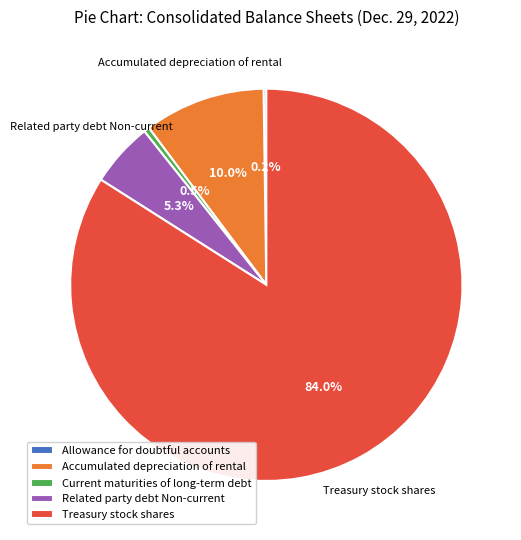

What is the majority slice?

Treasury stock shares